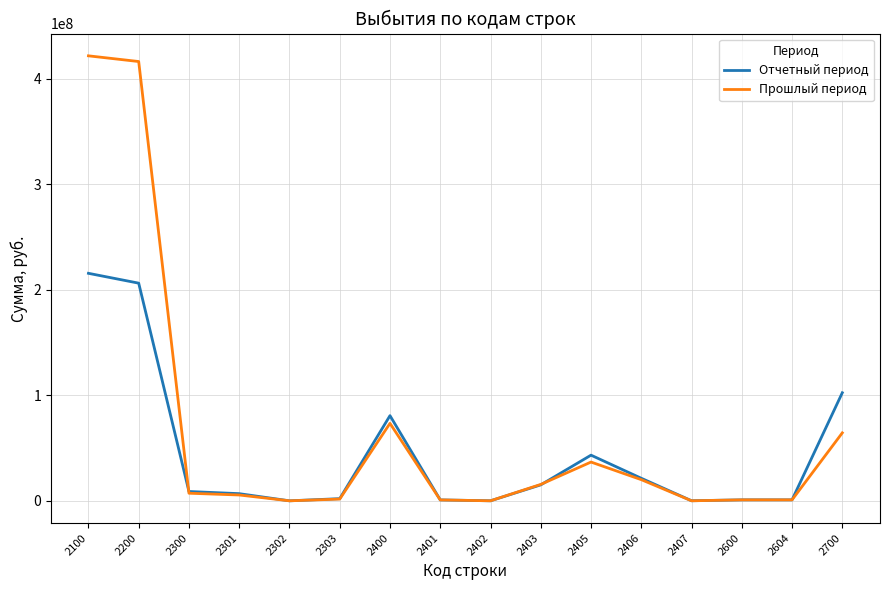

Which label corresponds to the largest value in the chart?

2100